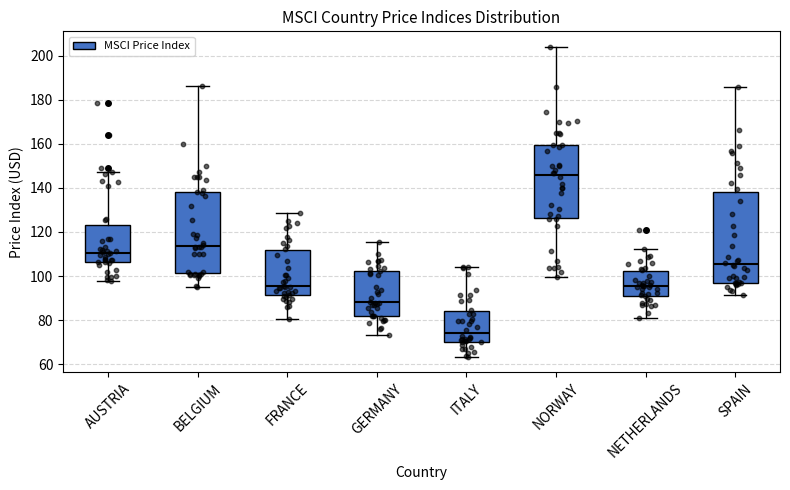

Reading left to right, read every box against the y-axis: the position of its median line, the range the box covers, and the ends of its whiskers. The values are not printed on the chart, so give them approximately, as read against the axis.

AUSTRIA: median 110, box 106 to 124, whiskers 98 to 148
BELGIUM: median 114, box 102 to 138, whiskers 96 to 186
FRANCE: median 96, box 92 to 112, whiskers 80 to 128
GERMANY: median 88, box 82 to 102, whiskers 74 to 116
ITALY: median 74, box 70 to 84, whiskers 64 to 104
NORWAY: median 146, box 126 to 160, whiskers 100 to 204
NETHERLANDS: median 96, box 92 to 102, whiskers 80 to 112
SPAIN: median 106, box 98 to 138, whiskers 92 to 186